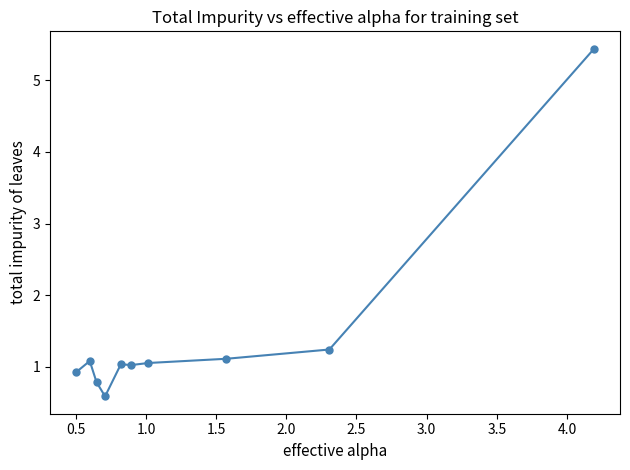

True or false: there are more than 1 points higher than both neighbors.

True